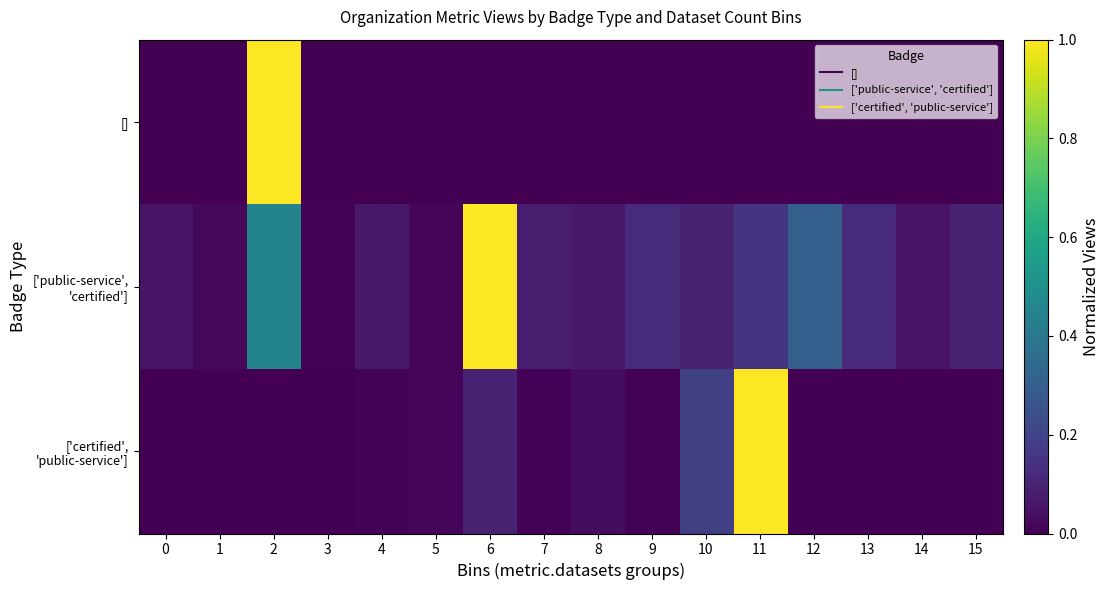

Which series changed the most between 3 and 9?

['public-service', 'certified']